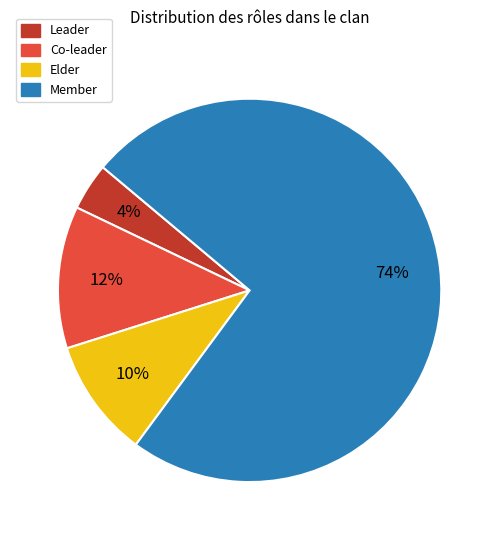

Do Elder and Member together represent more than half of the pie?

Yes